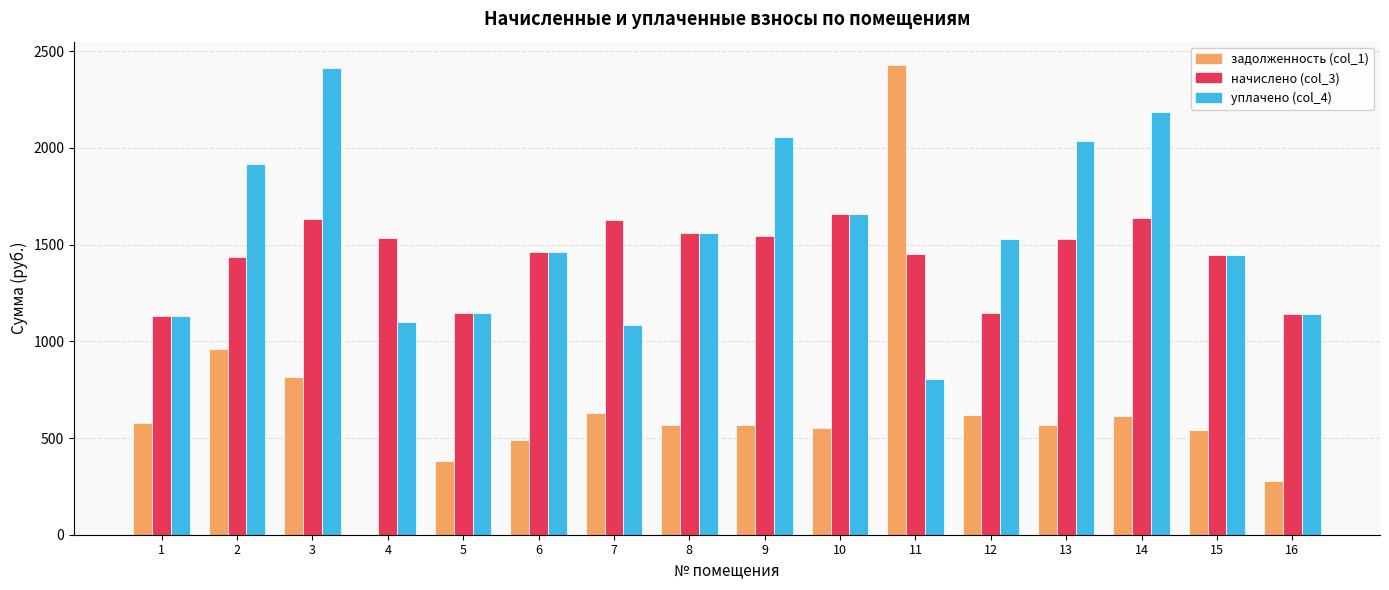

Are the bars grouped side by side (vs. stacked)?

Yes